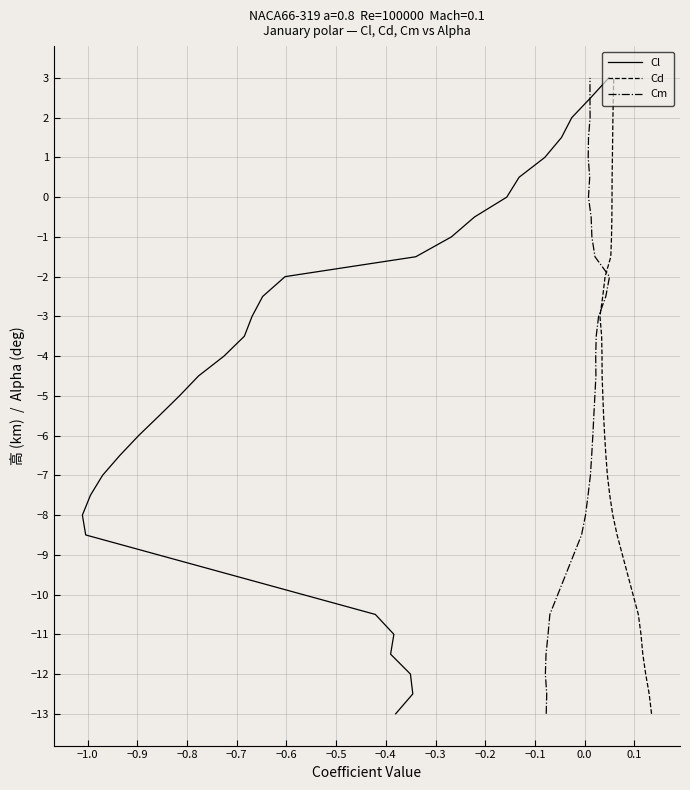

What are all the series names shown in the legend?

Cl, Cd, Cm